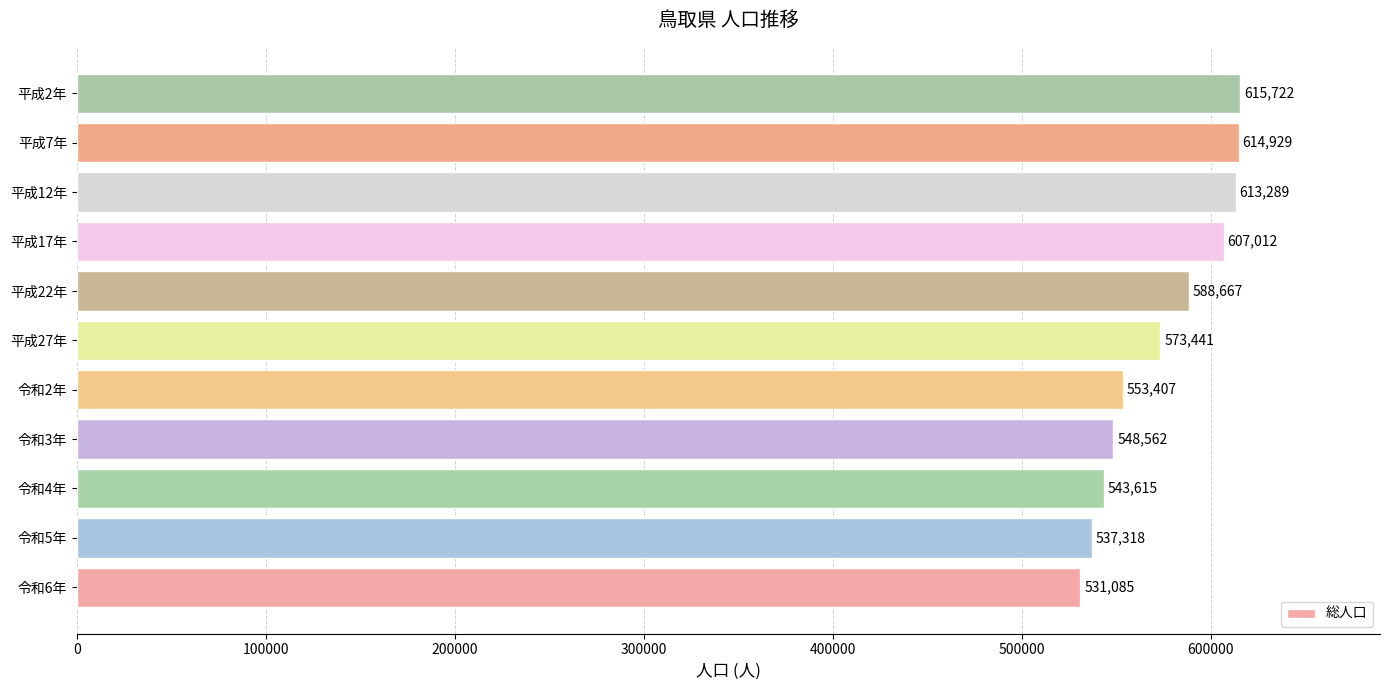

Where is the data nearest to the value 573403?

平成27年